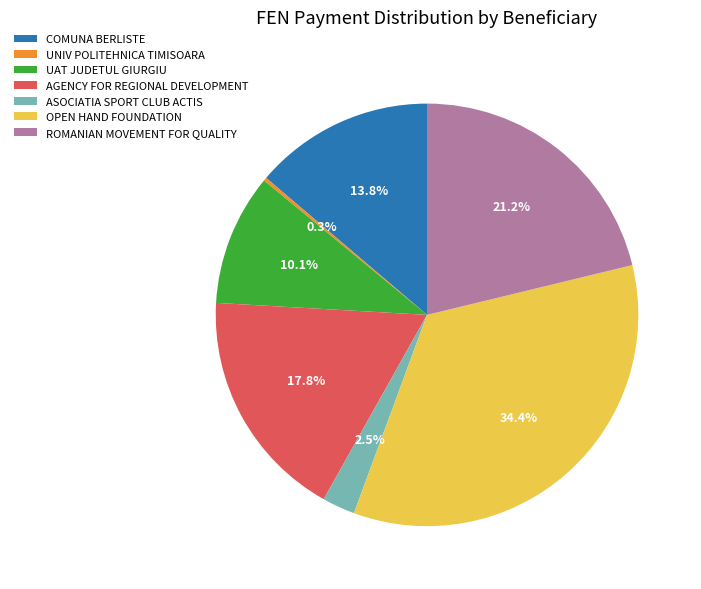

To the nearest percent, what percentage of the pie is ROMANIAN MOVEMENT FOR QUALITY?

21%